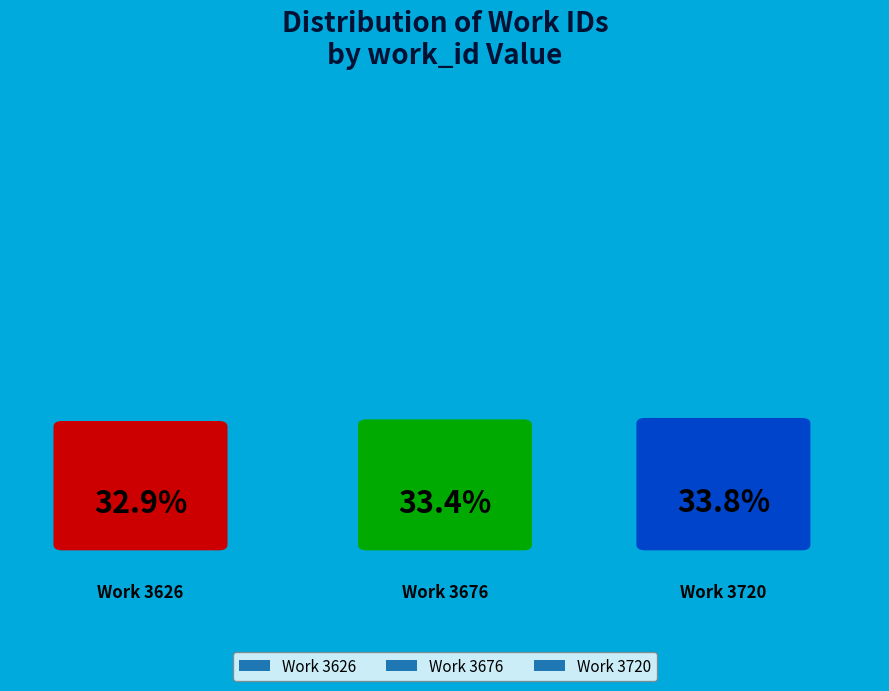

To the nearest percent, what portion does Work 3626 represent?

33%